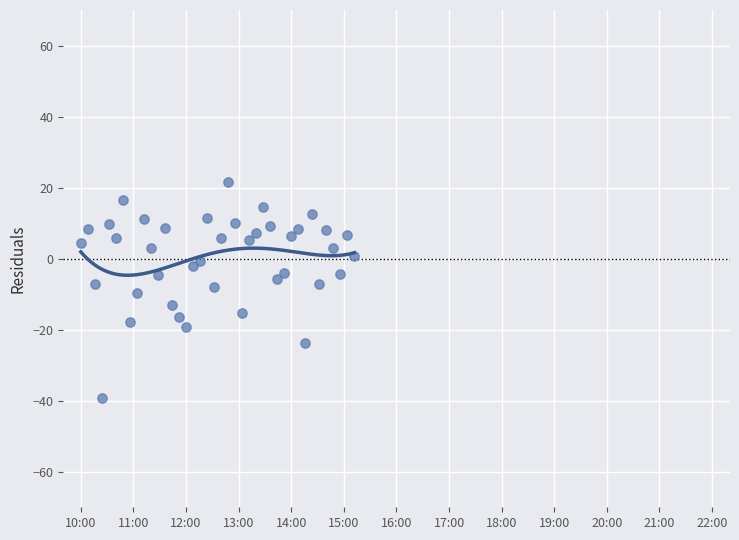

What is the range of X values (max minus min)?

312.0